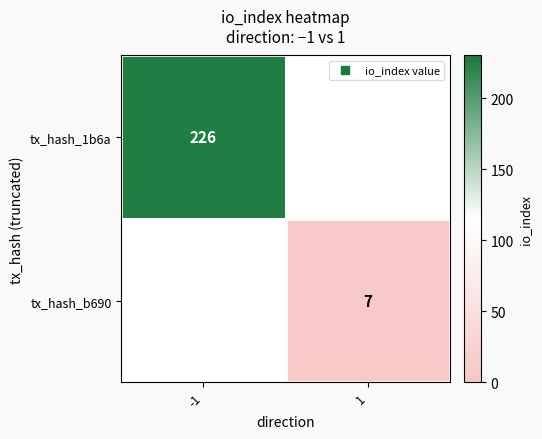

What is the minimum value shown in the chart?

7.0